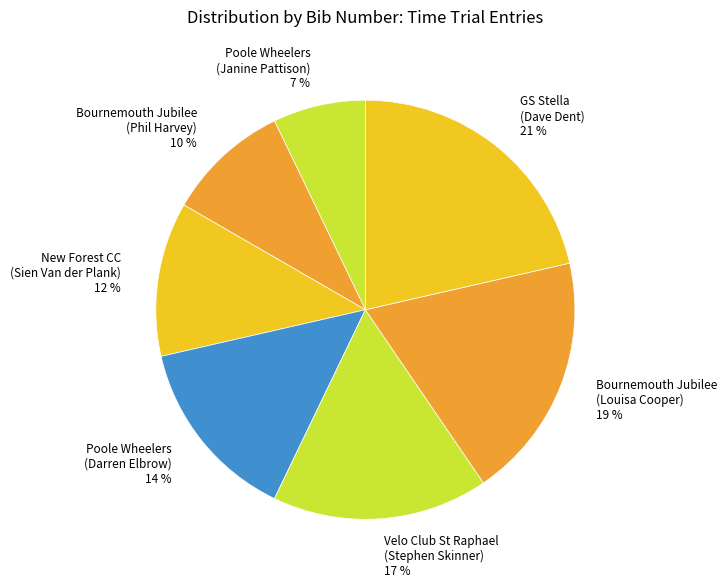

Combined, do Poole Wheelers (Janine Pattison) 7 % and GS Stella (Dave Dent) 21 % account for over 50%?

No